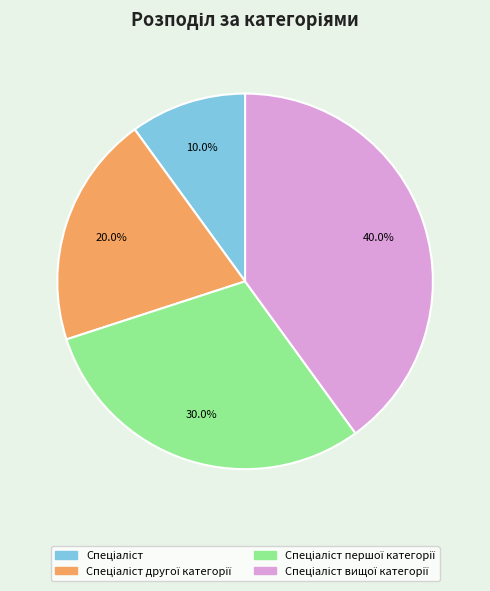

Is there a majority slice in this chart?

No